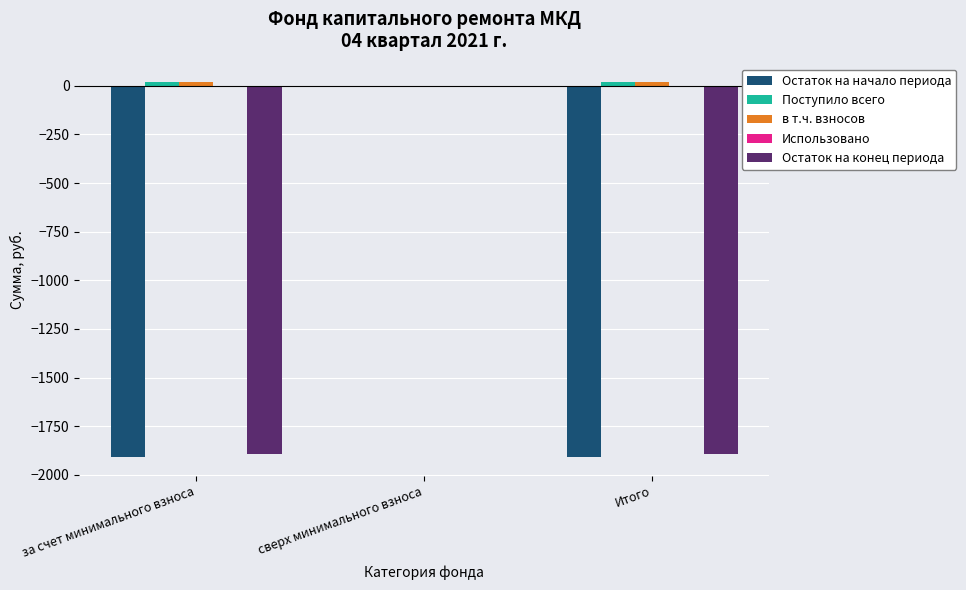

What is the sum of the Остаток на конец периода values at Итого and сверх минимального взноса?

-1890.8